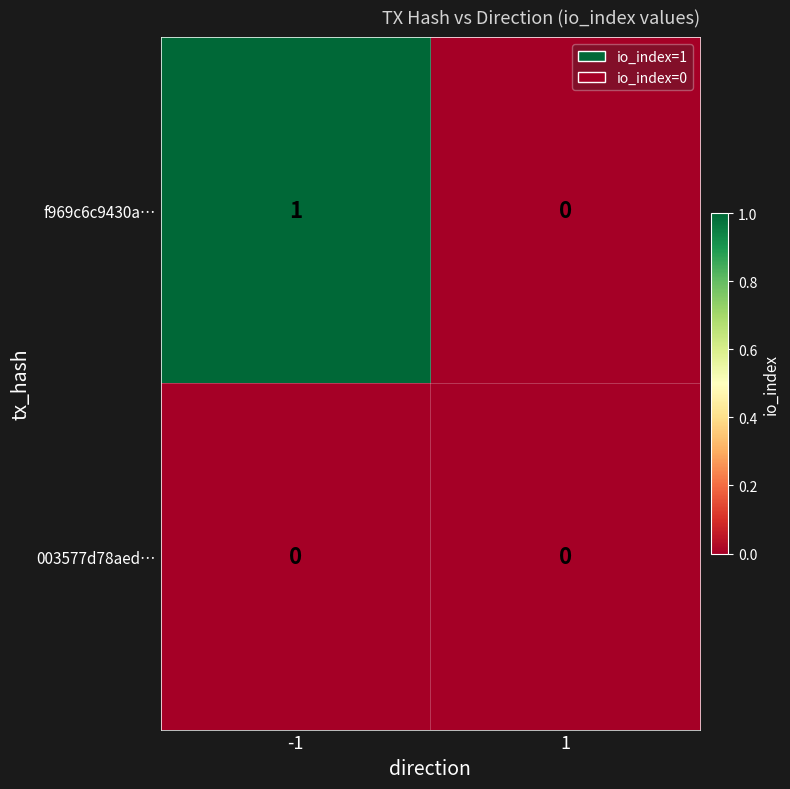

Is the value of f969c6c9430a… at -1 greater than the value of 003577d78aed… at -1?

Yes